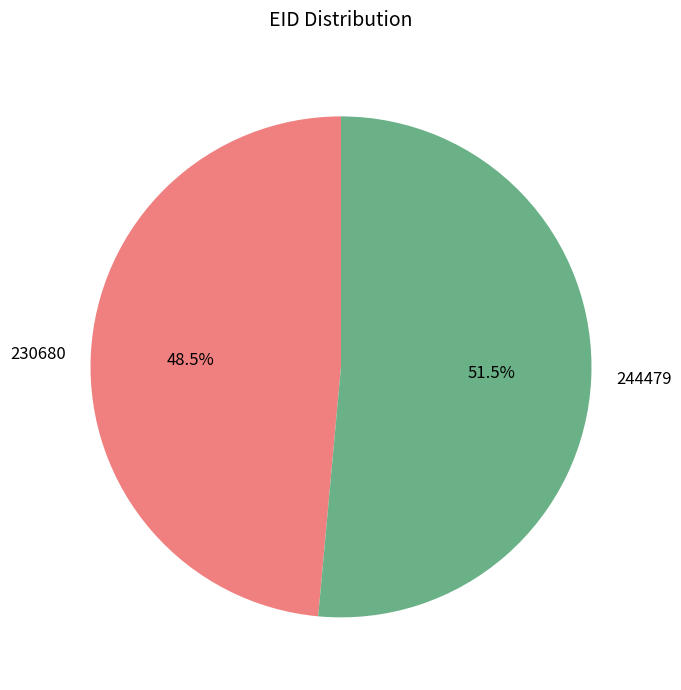

Which slice is the largest?

244479